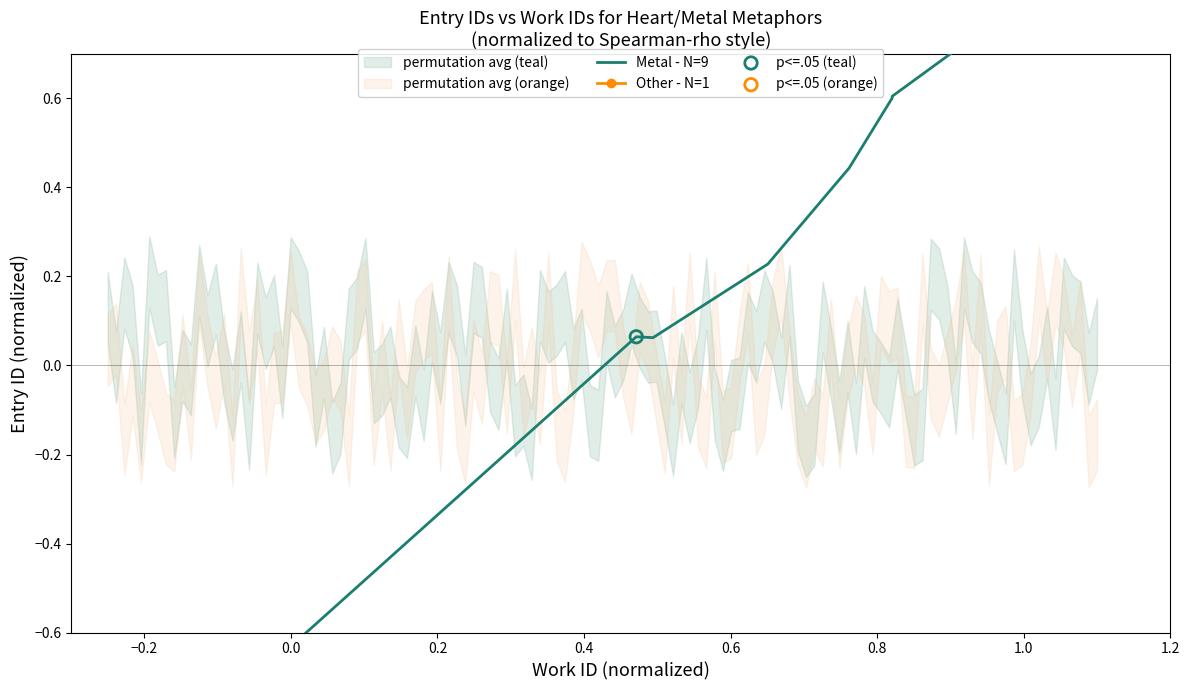

Between 6067 and 5866, which is larger?

6067